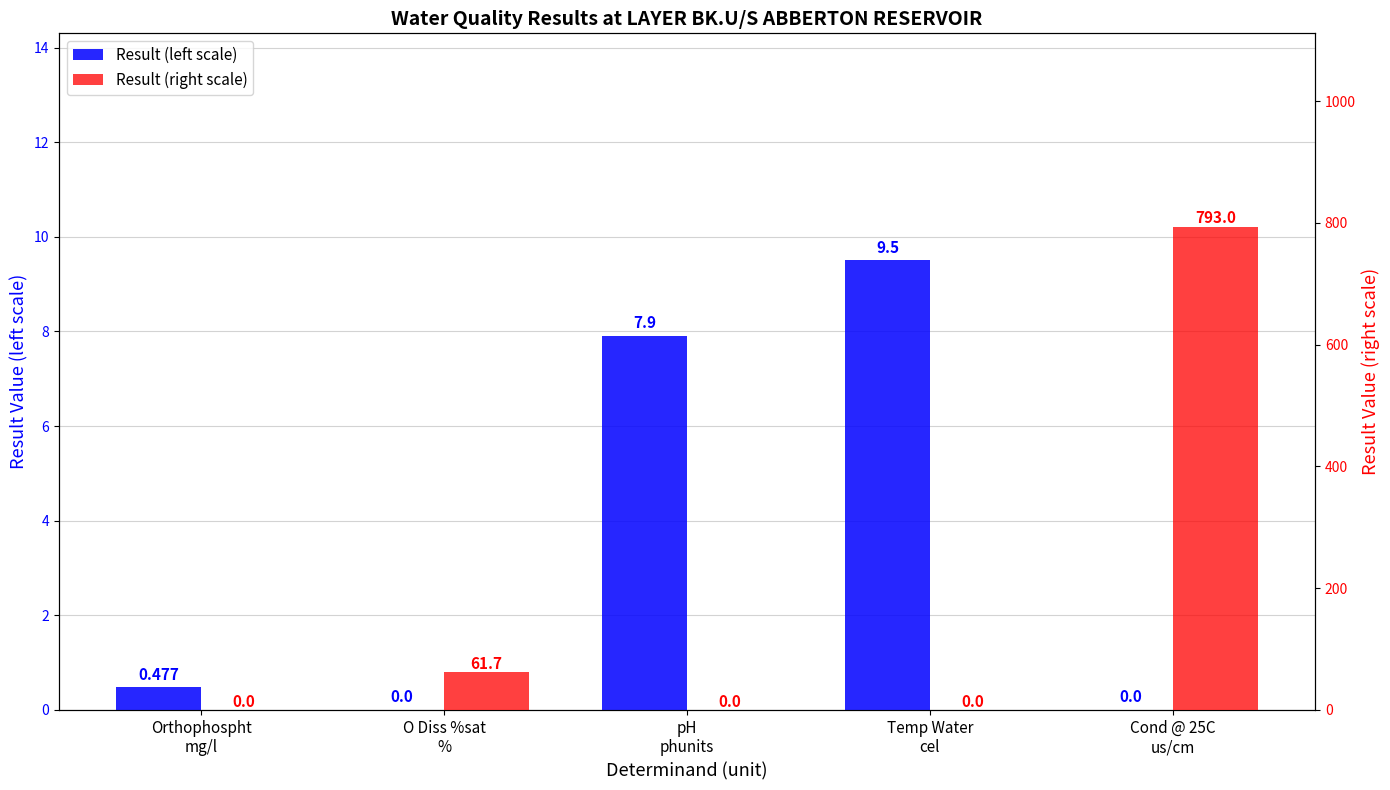

How many values in the Result (left scale) series exceed 0?

3